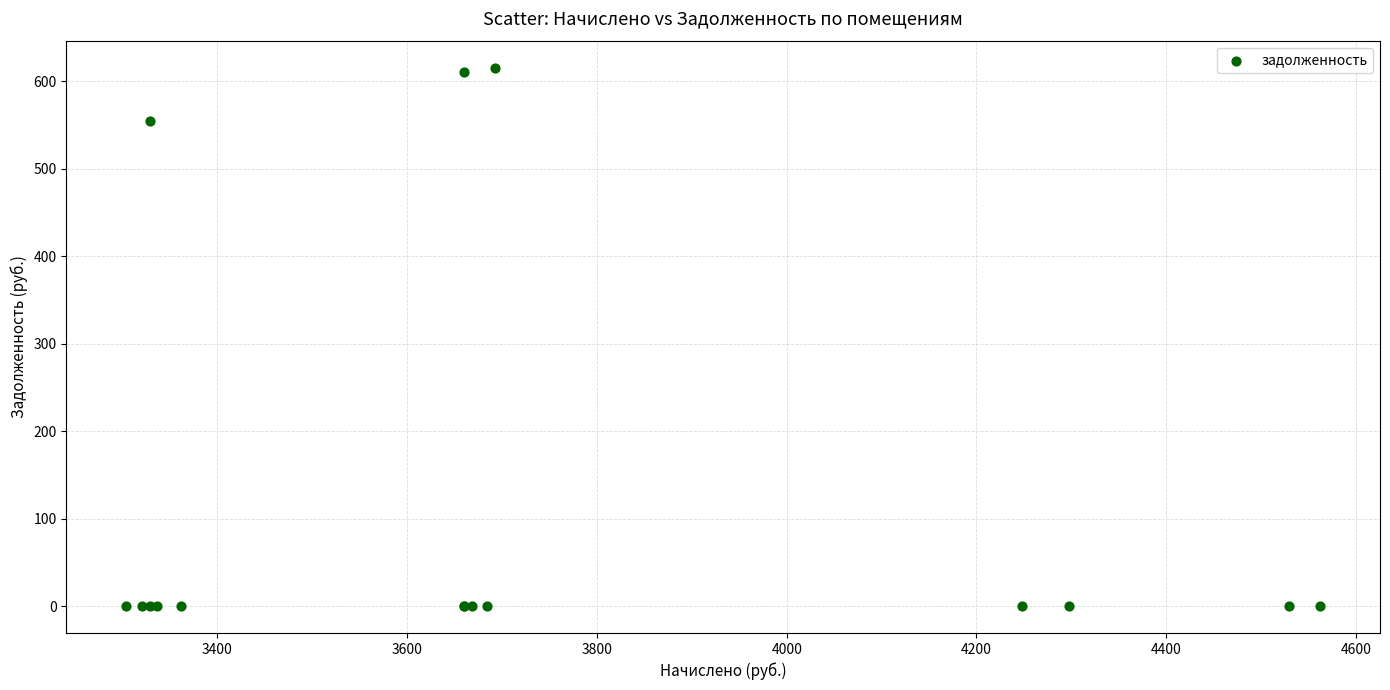

What Y value in the scatter plot is closest to 307?

554.8